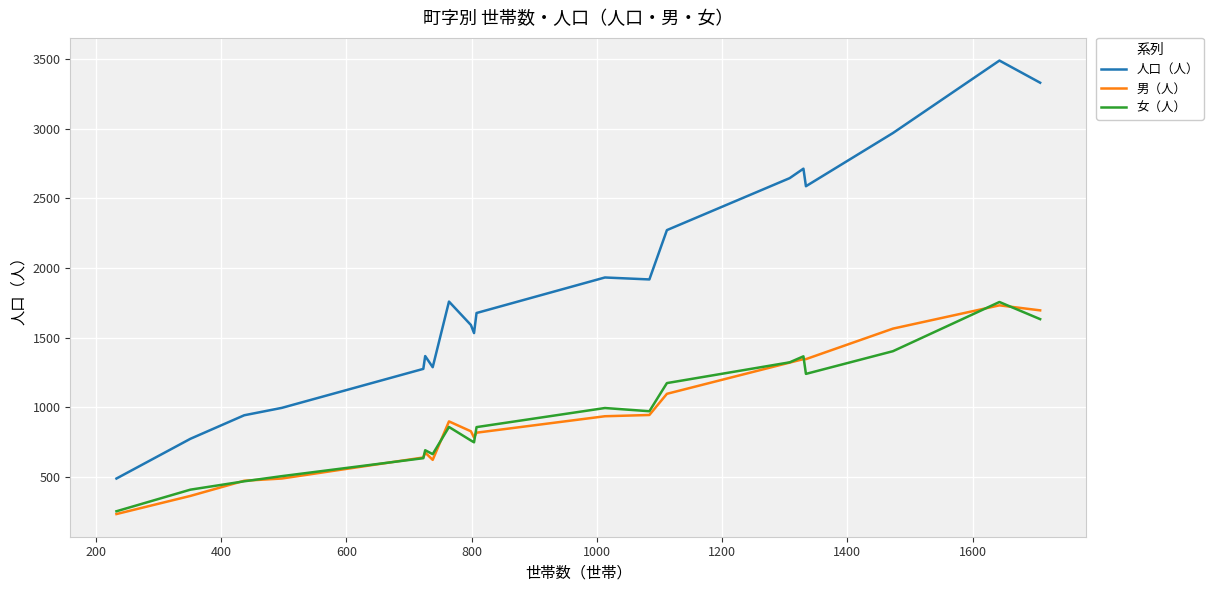

Which series has the largest total across all categories?

人口（人）